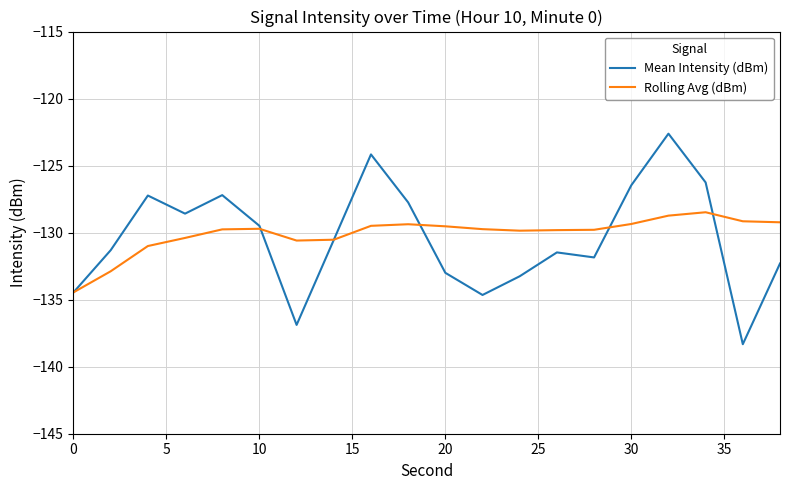

What is the lowest value of the Rolling Avg (dBm) series?

-134.5